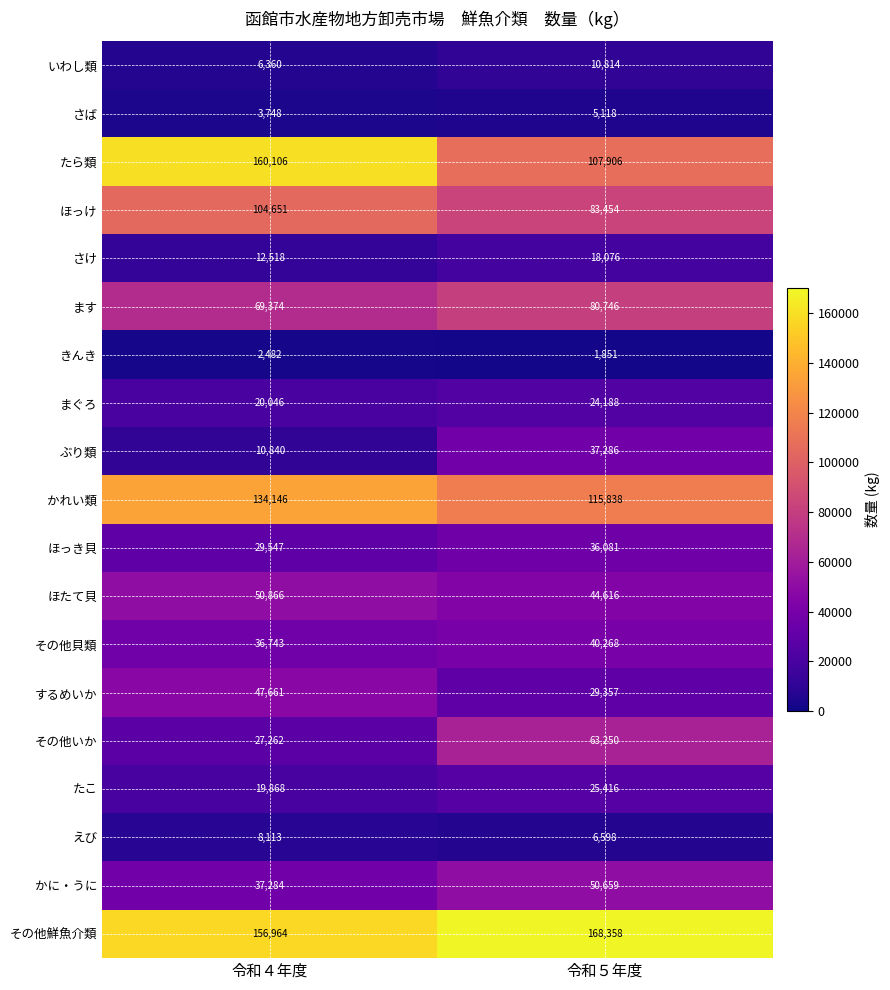

True or false: たら類 has a value of 175073 at 令和５年度.

False